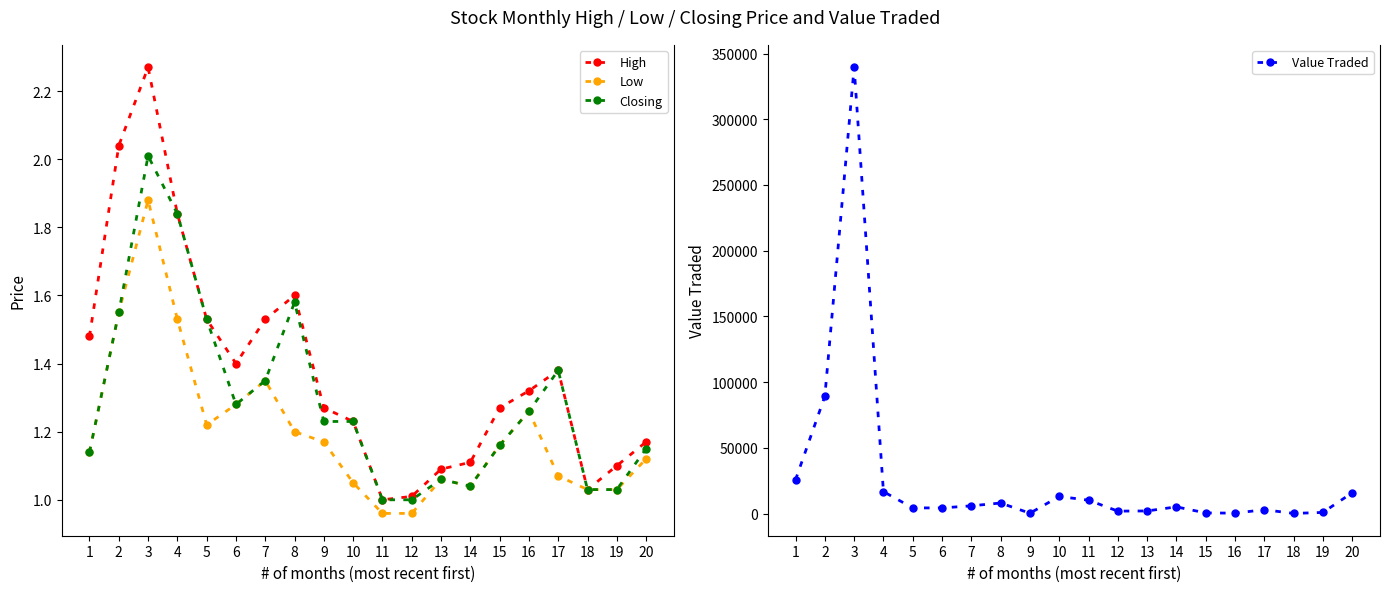

Reading left to right, list all the values displayed in this chart.

High: 1=1.5	2=2.0	3=2.3	4=1.8	5=1.5	6=1.4	7=1.5	8=1.6	9=1.3	10=1.2	11=1.0	12=1.0	13=1.1	14=1.1	15=1.3	16=1.3	17=1.4	18=1.0	19=1.1	20=1.2
Low: 1=1.1	2=1.6	3=1.9	4=1.5	5=1.2	6=1.3	7=1.4	8=1.2	9=1.2	10=1.1	11=1.0	12=1.0	13=1.1	14=1.0	15=1.2	16=1.3	17=1.1	18=1.0	19=1.0	20=1.1
Closing: 1=1.1	2=1.6	3=2.0	4=1.8	5=1.5	6=1.3	7=1.4	8=1.6	9=1.2	10=1.2	11=1.0	12=1.0	13=1.1	14=1.0	15=1.2	16=1.3	17=1.4	18=1.0	19=1.0	20=1.1
Value Traded: 1=25831.0	2=89371.0	3=339502.0	4=16801.0	5=4444.0	6=4413.0	7=6019.0	8=8146.0	9=389.0	10=13129.0	11=10319.0	12=1992.0	13=2123.0	14=5233.0	15=617.0	16=458.0	17=3074.0	18=245.0	19=987.0	20=15924.0